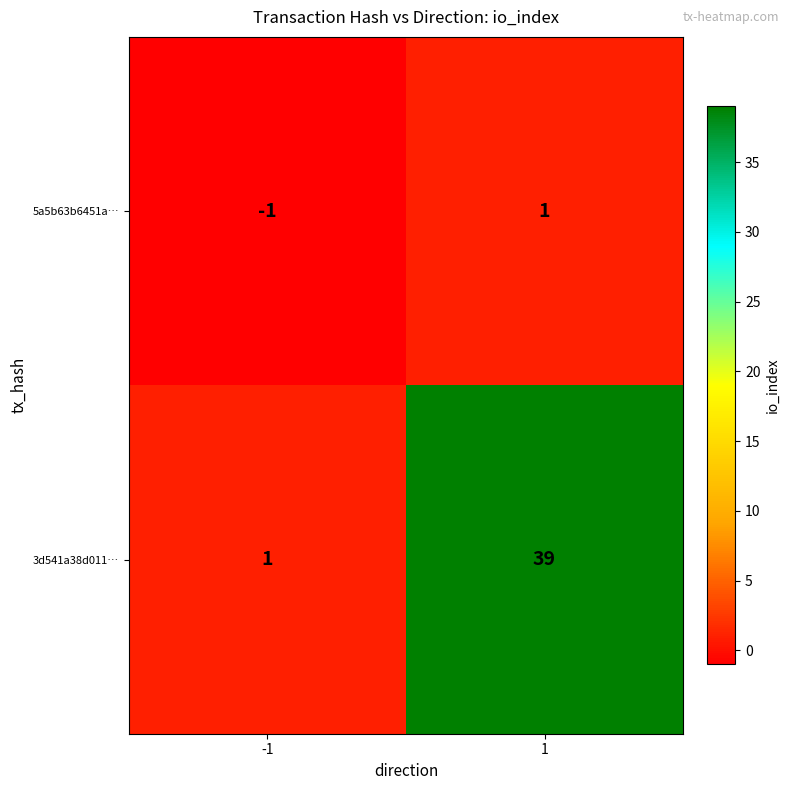

Rank the series by their average value, from lowest to highest.

5a5b63b6451a…, 3d541a38d011…